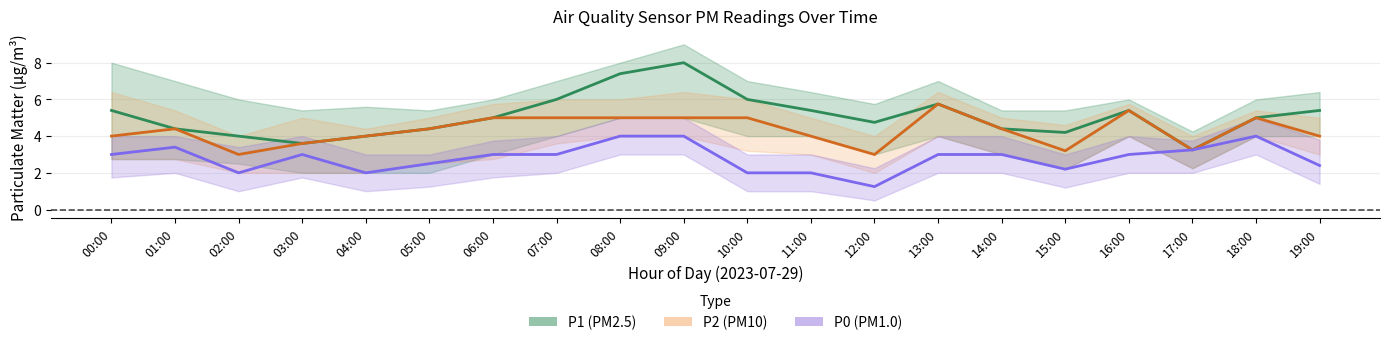

What value does the P2 series have at 12:00?

3.0